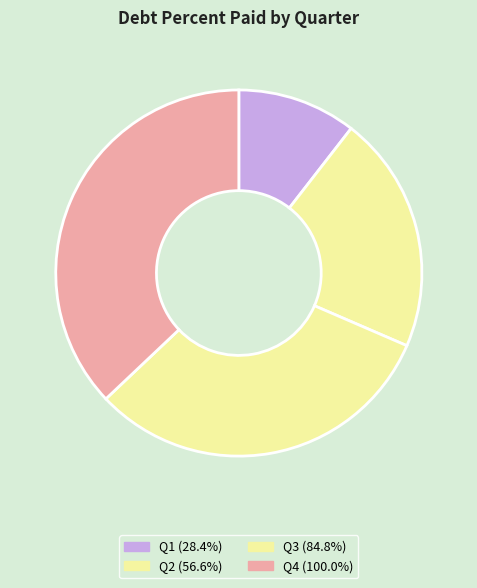

How many segments does this pie chart have?

4